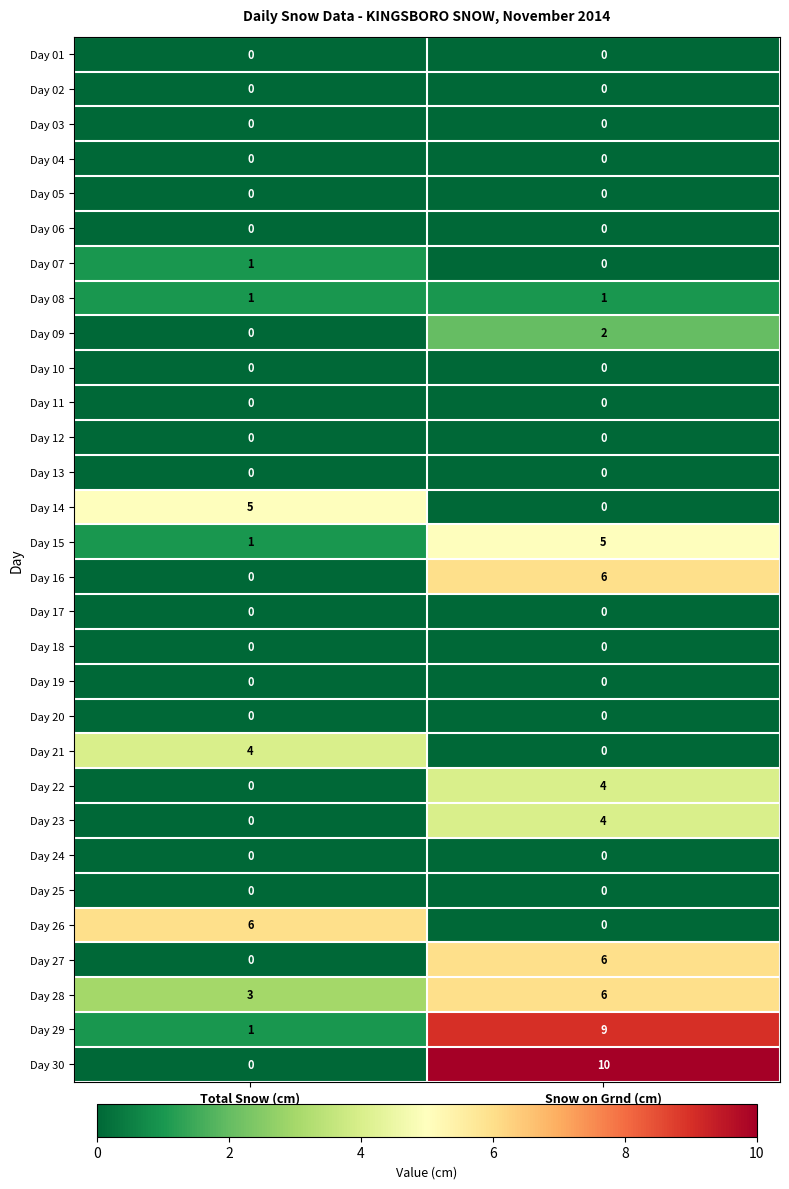

Which series has the widest spread of values?

Day 30